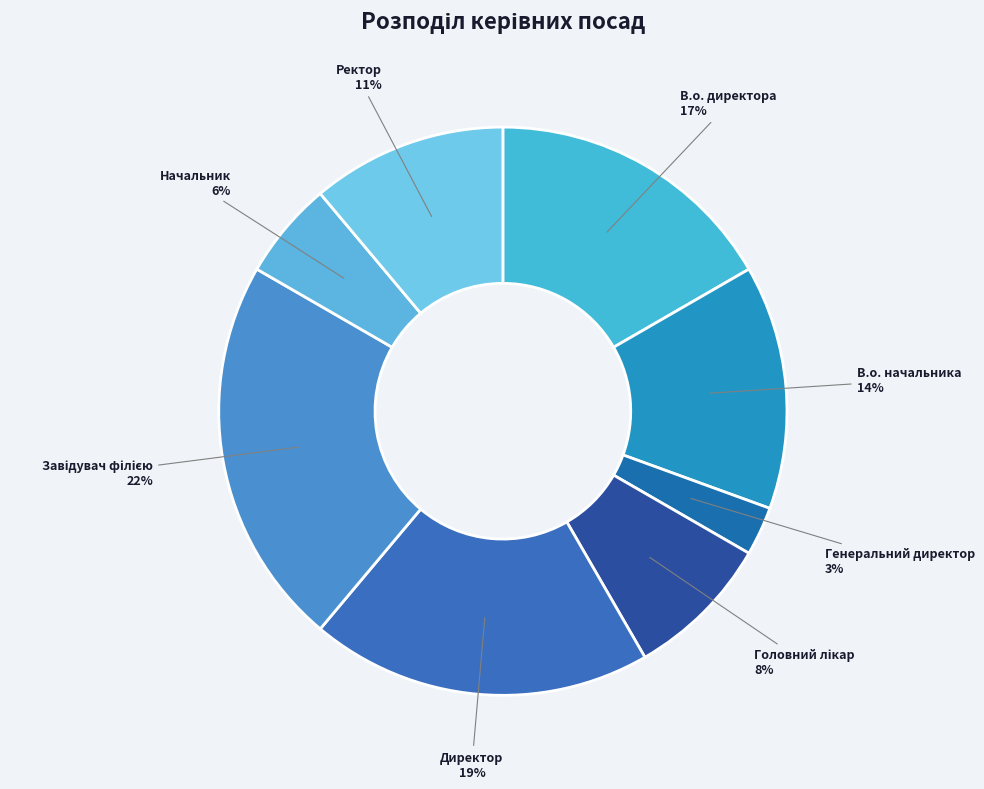

Approximately how many times larger is the value at Начальник compared to Генеральний директор?

2.0